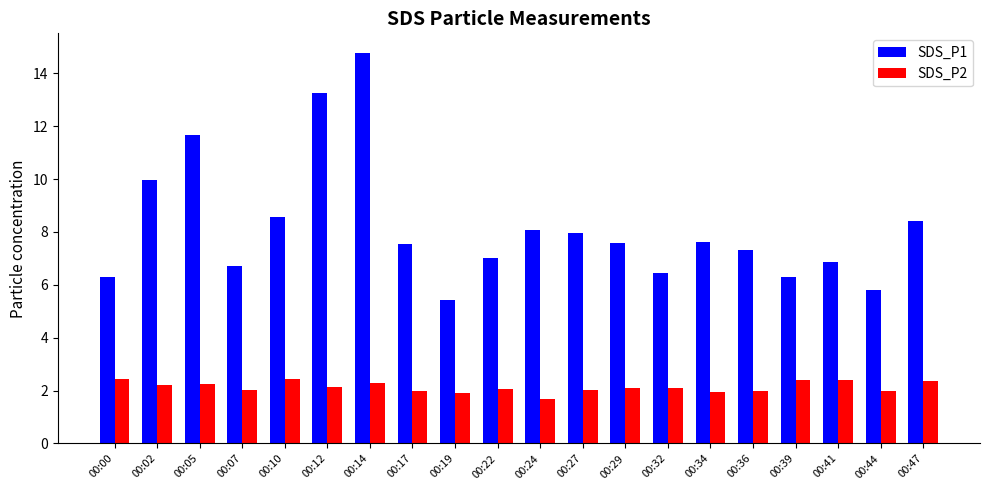

At which label does SDS_P2 first exceed 2?

00:00